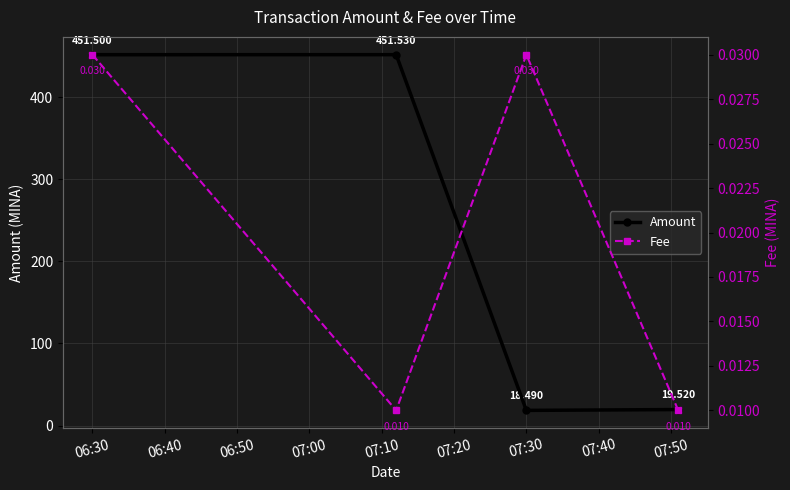

True or false: Amount has more than 1 points higher than both neighbors.

False